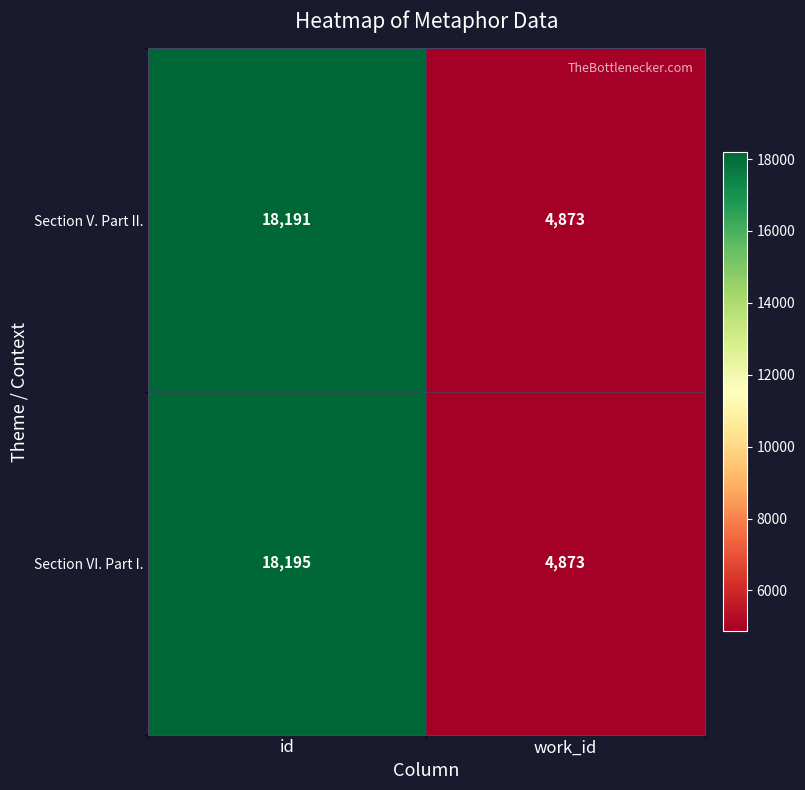

What is the difference between the maximum and minimum values in the Section VI. Part I. series?

13322